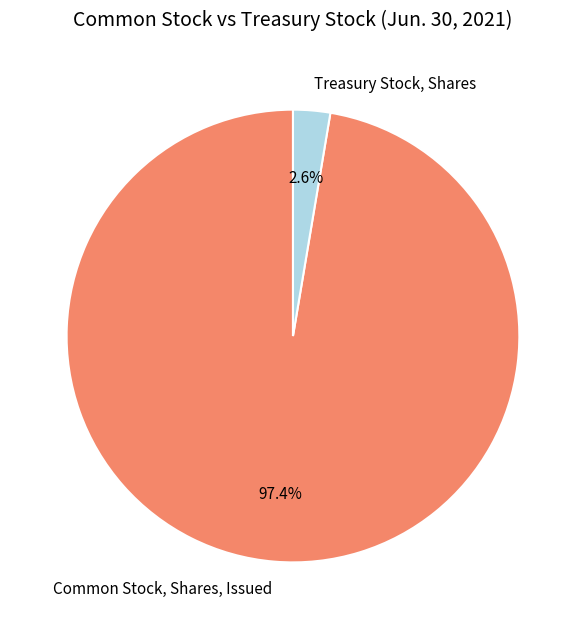

True or false: Common Stock, Shares, Issued accounts for 97% of the total.

True